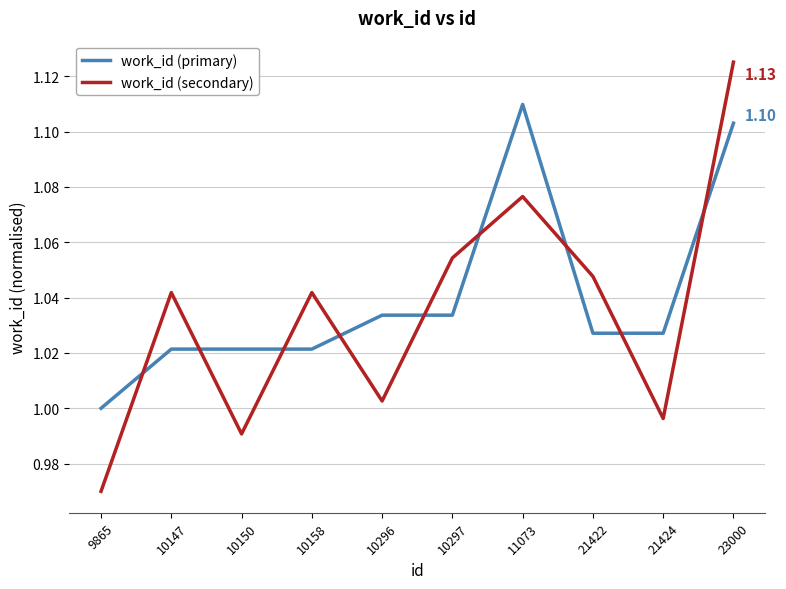

Which category has the lowest value in the work_id (secondary) series?

9865